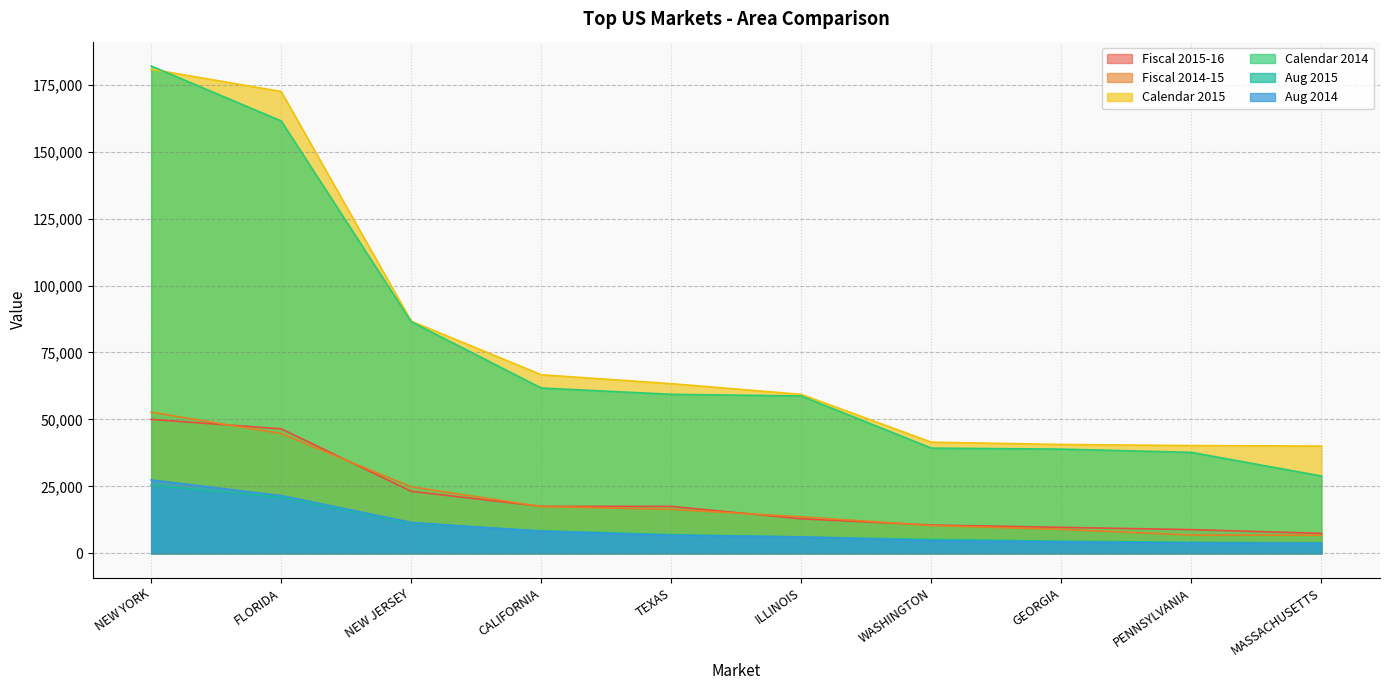

What is the greatest value displayed?

181955.1